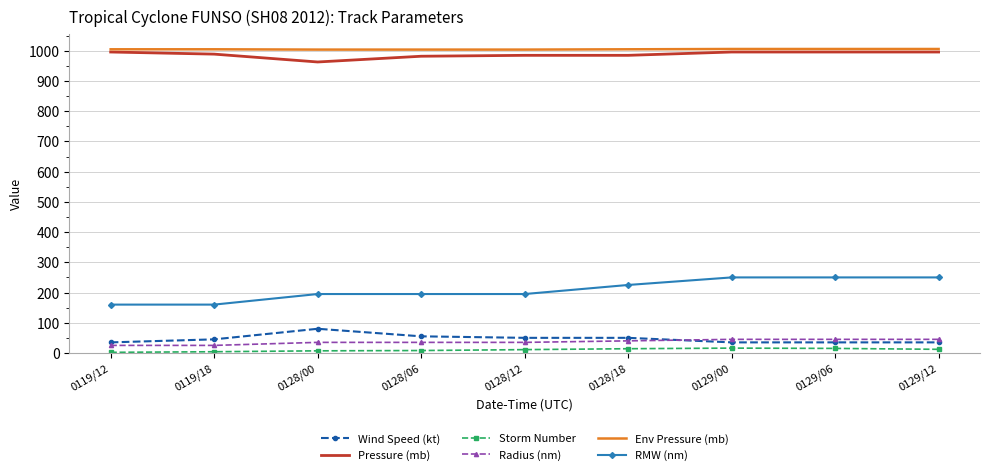

What is the lowest value of the Wind Speed (kt) series?

35